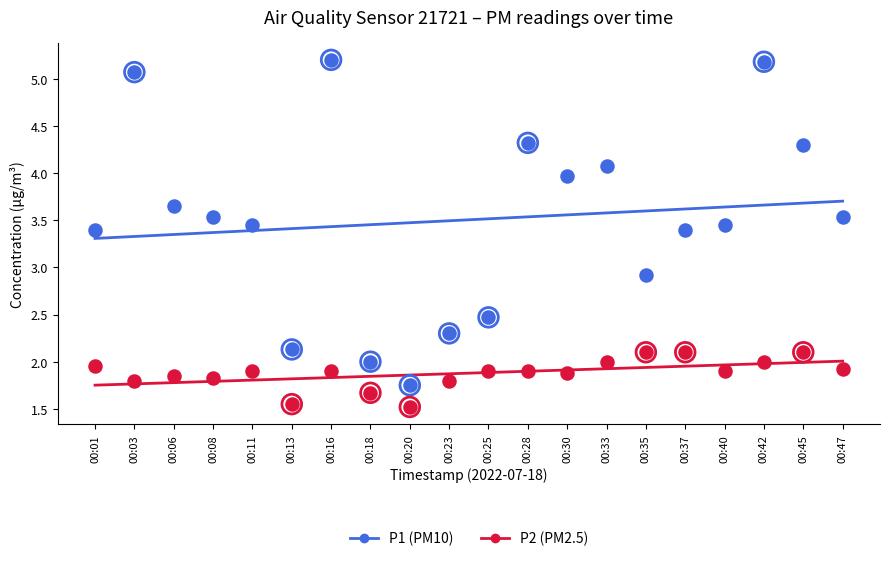

Which series has the largest total across all categories?

P1 (PM10)